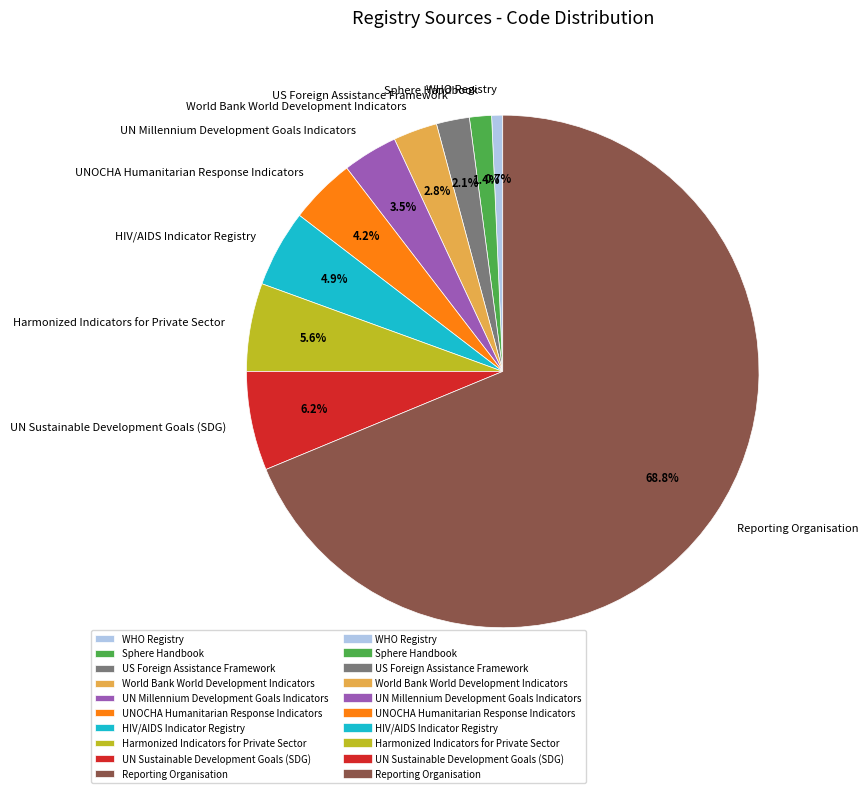

To the nearest percent, what is the average slice percentage?

10%